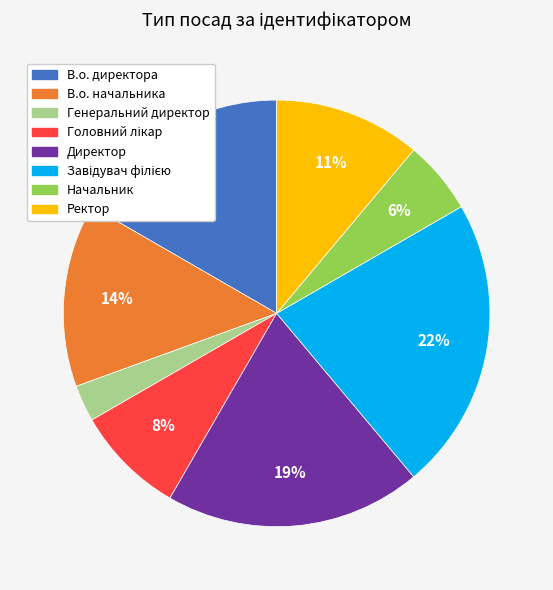

Between В.о. начальника and В.о. директора, which is larger?

В.о. директора